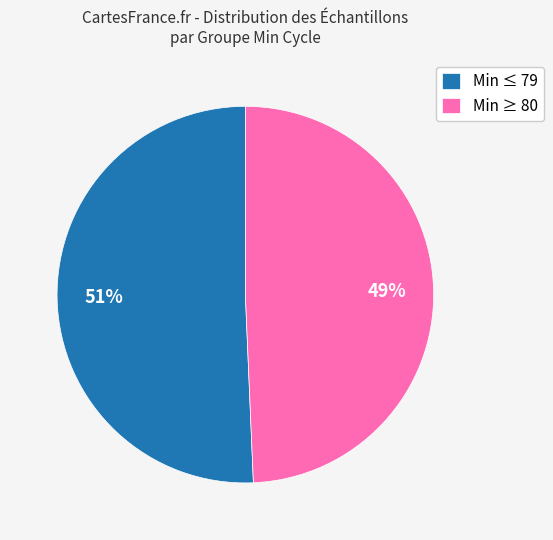

True or false: Min ≥ 80 accounts for 49% of the total.

True